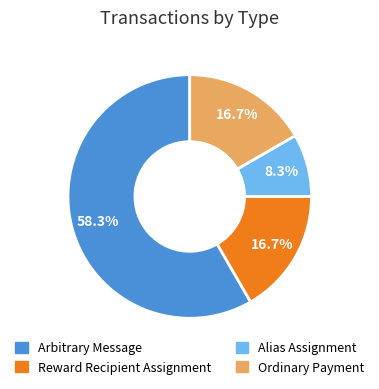

How many segments does this pie chart have?

4